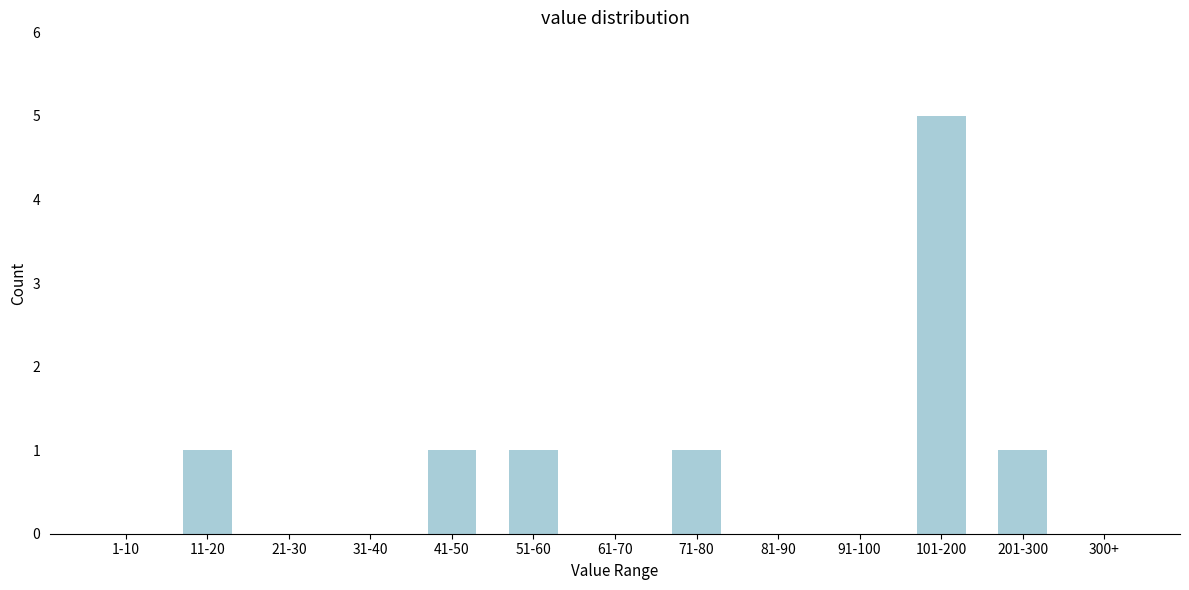

Reading left to right, what are all the values shown in this chart?

1-10=0	11-20=1	21-30=0	31-40=0	41-50=1	51-60=1	61-70=0	71-80=1	81-90=0	91-100=0	101-200=5	201-300=1	300+=0